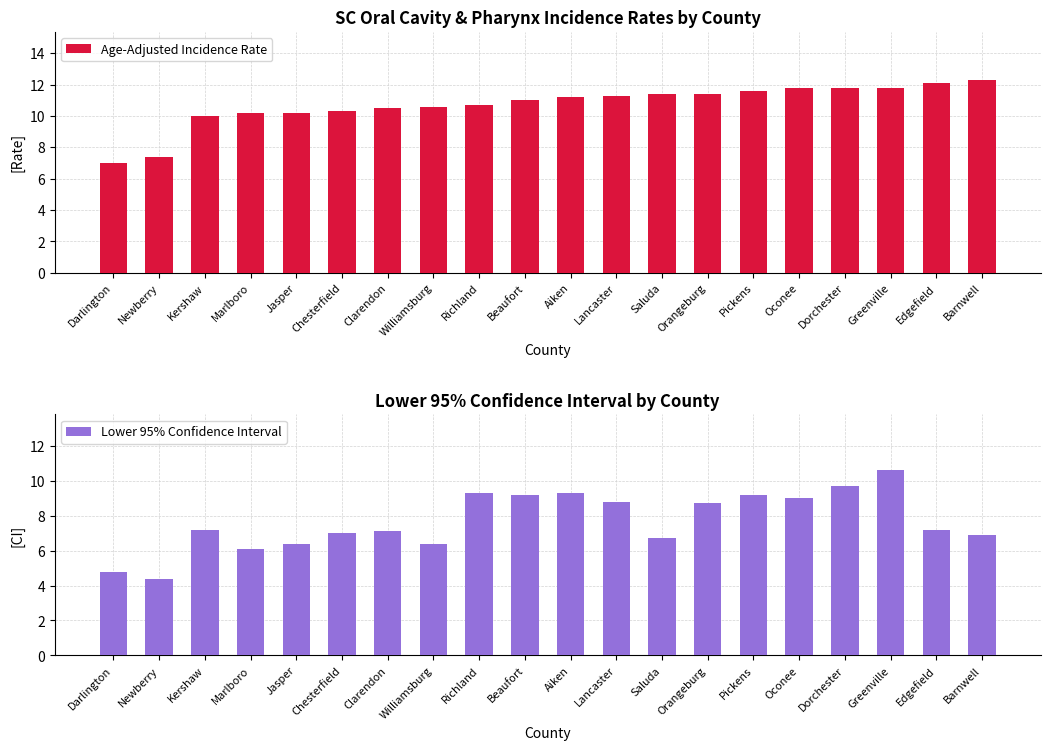

Between Beaufort and Pickens, which is larger?

Pickens